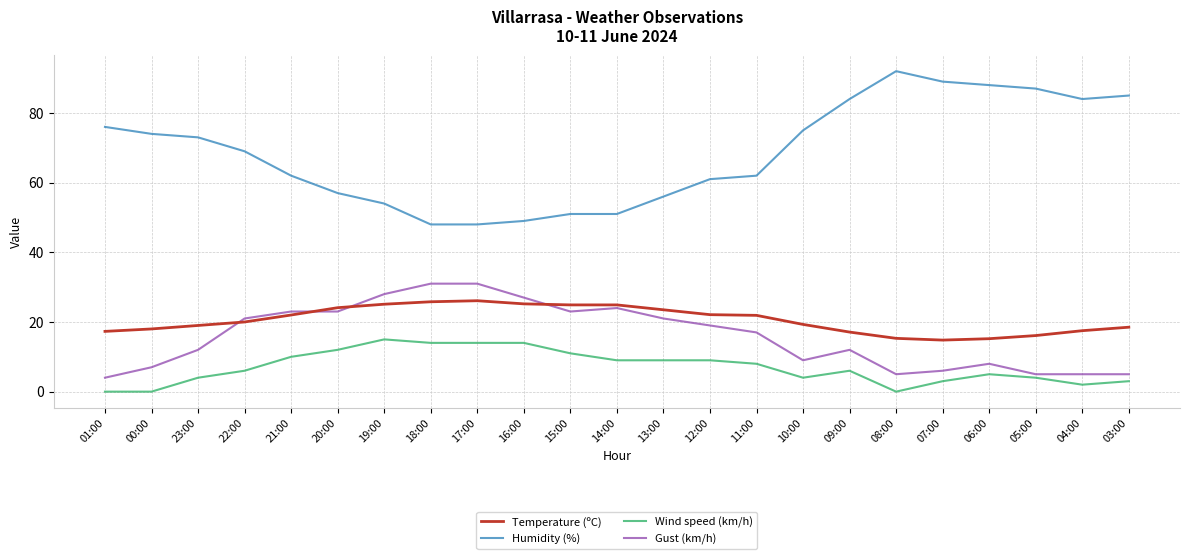

What value does the Wind speed (km/h) series have at 23:00?

4.0